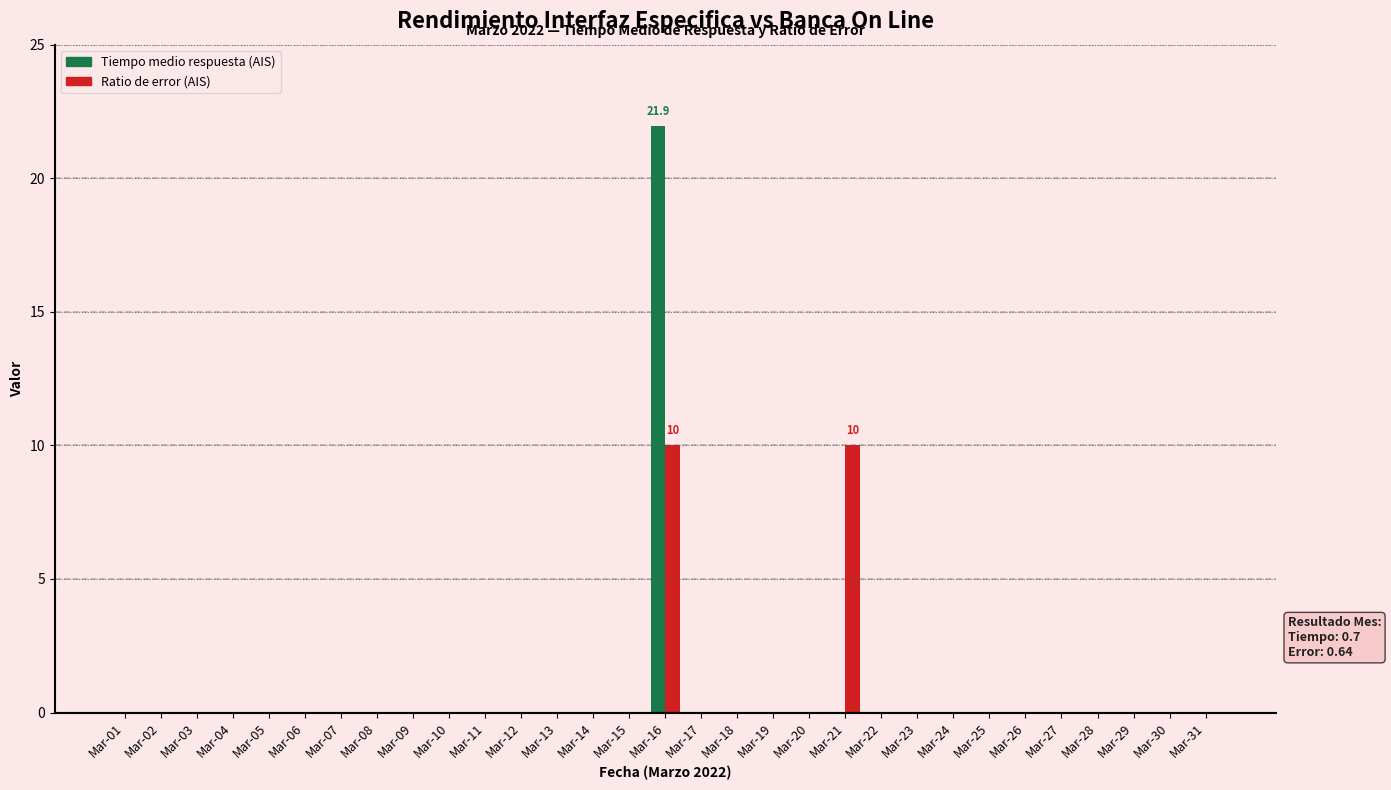

Count the number of data series in this chart.

2